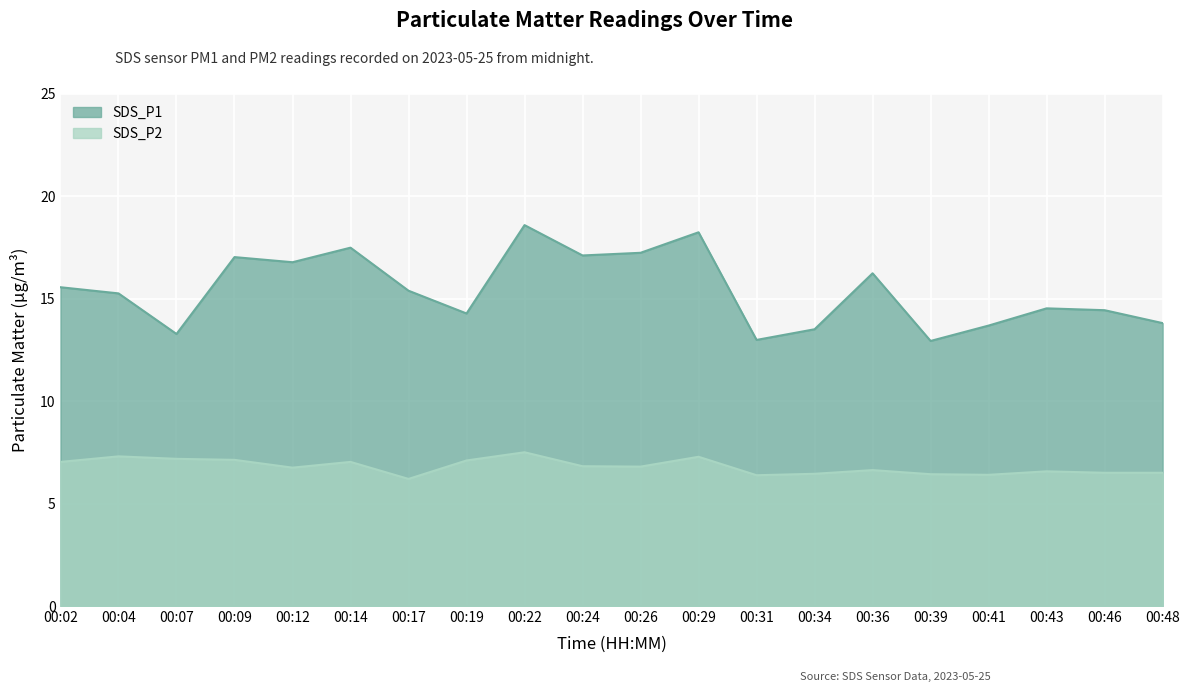

Is the value of SDS_P1 at 00:07 greater than the value of SDS_P2 at 00:31?

Yes